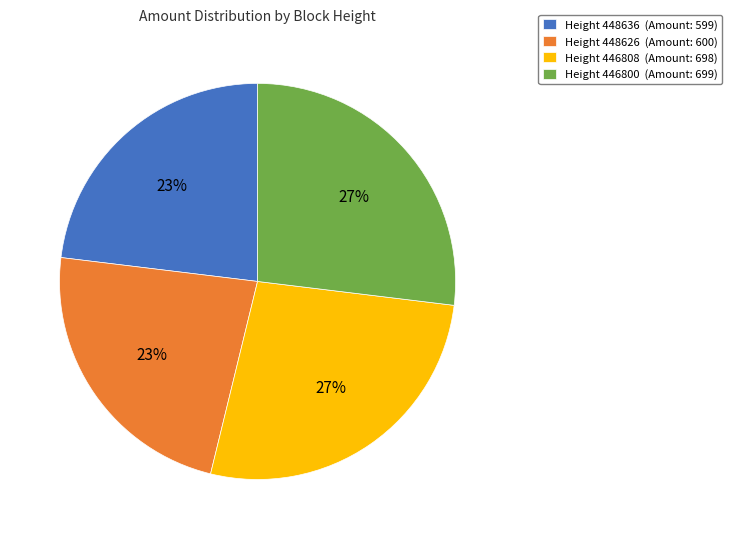

To the nearest percent, what is the difference between the largest and smallest slice percentages?

4%